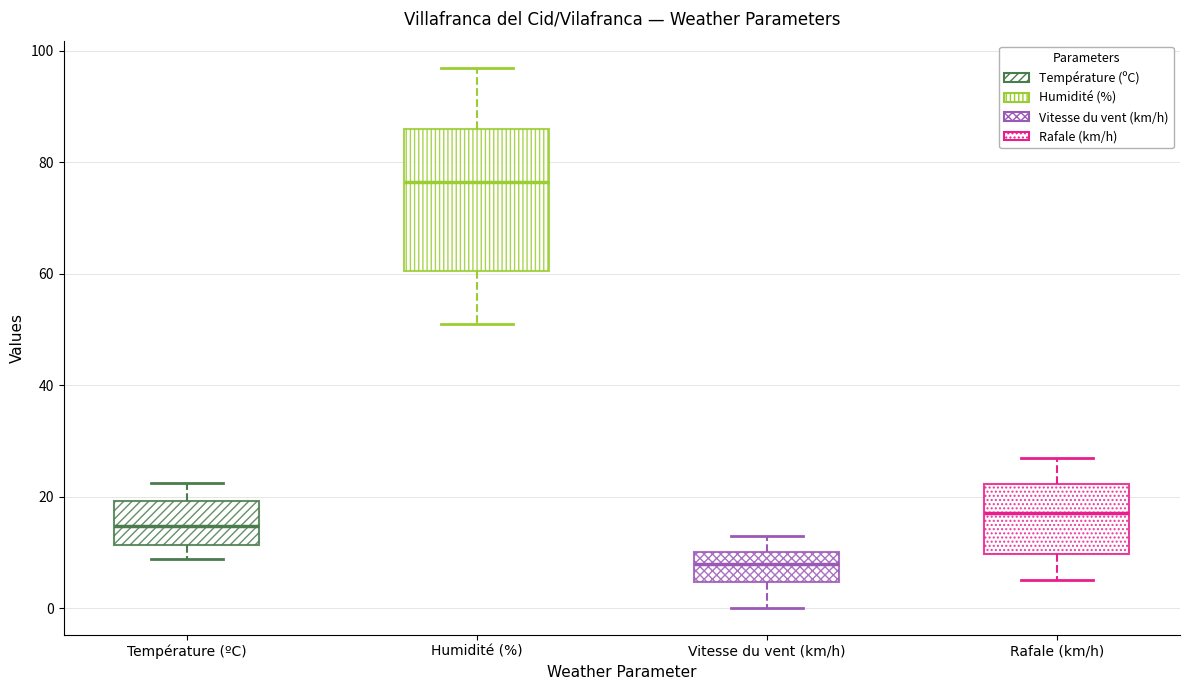

Which box has the lowest median line?

Vitesse du vent (km/h)